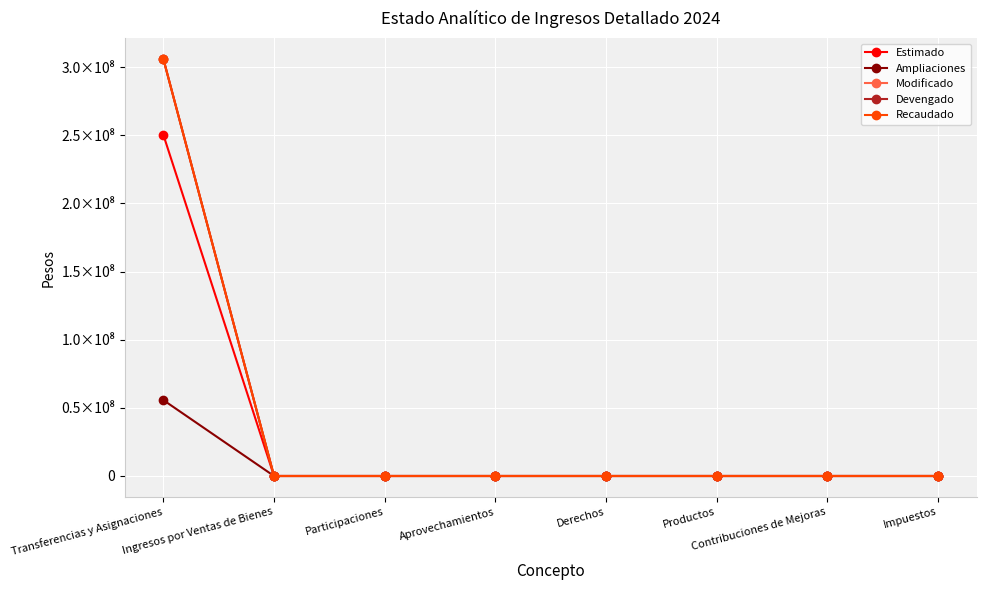

Is this an area chart (filled region under the line)?

No